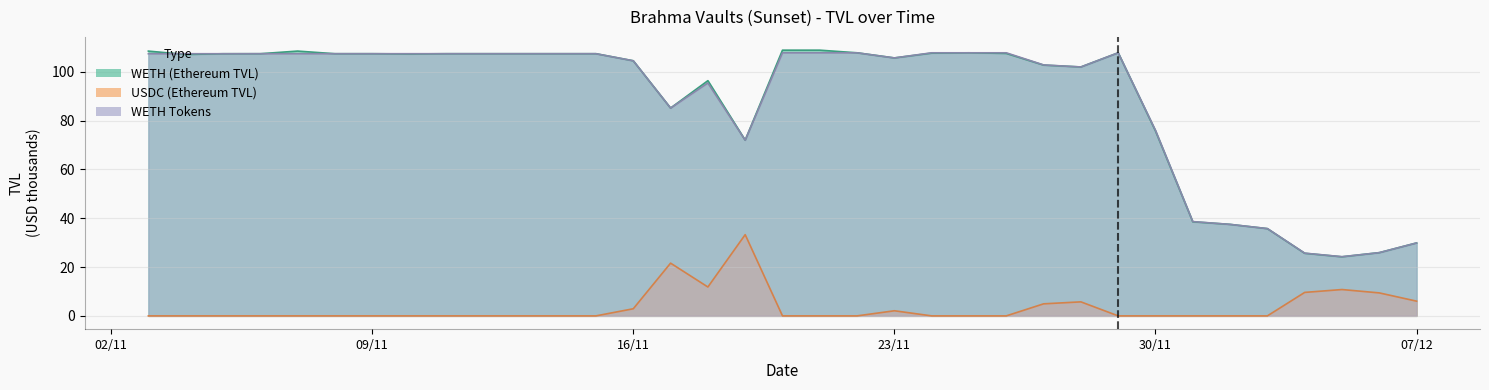

Which series has the widest spread of values?

WETH (Ethereum TVL)